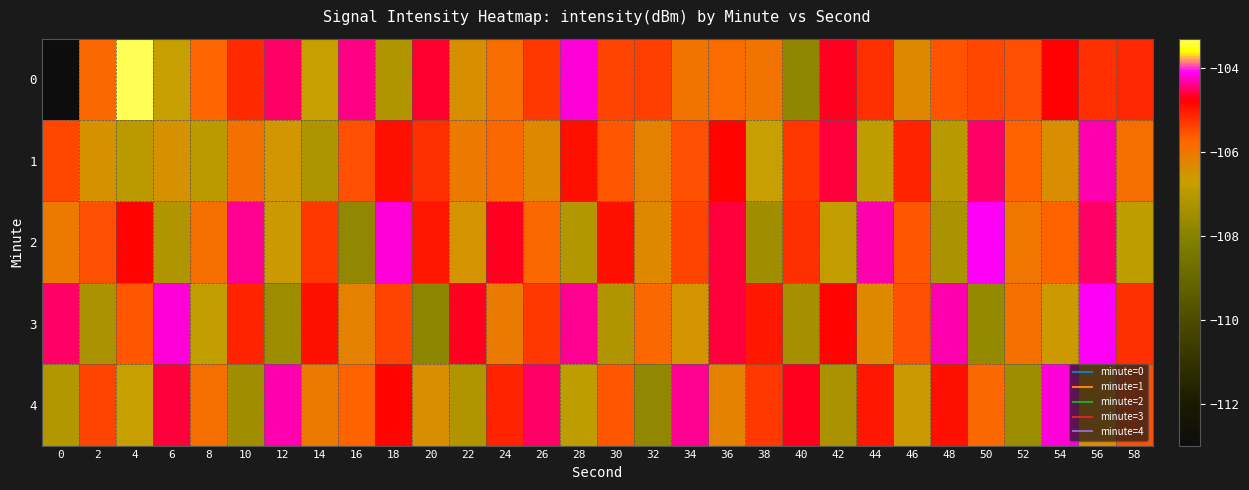

Reading left to right, extract all data points from this chart.

0: 0=-113.0	2=-105.8	4=-103.3	6=-106.7	8=-105.7	10=-105.2	12=-104.5	14=-106.7	16=-104.4	18=-107.2	20=-104.7	22=-106.4	24=-105.9	26=-105.3	28=-104.2	30=-105.4	32=-105.4	34=-106.0	36=-105.8	38=-106.0	40=-107.8	42=-104.7	44=-105.2	46=-106.3	48=-105.6	50=-105.4	52=-105.5	54=-104.7	56=-105.2	58=-105.1
1: 0=-105.5	2=-106.5	4=-107.0	6=-106.5	8=-106.9	10=-105.9	12=-106.5	14=-107.2	16=-105.5	18=-104.9	20=-105.2	22=-106.1	24=-105.8	26=-106.3	28=-104.9	30=-105.6	32=-106.2	34=-105.5	36=-104.8	38=-106.7	40=-105.3	42=-104.6	44=-106.9	46=-105.1	48=-107.0	50=-104.5	52=-105.7	54=-106.4	56=-104.3	58=-105.9
2: 0=-106.1	2=-105.5	4=-104.8	6=-107.2	8=-105.9	10=-104.4	12=-106.6	14=-105.3	16=-107.8	18=-104.2	20=-105.0	22=-106.5	24=-104.7	26=-105.8	28=-107.1	30=-104.9	32=-106.3	34=-105.4	36=-104.6	38=-107.5	40=-105.2	42=-106.8	44=-104.3	46=-105.6	48=-107.3	50=-104.1	52=-106.0	54=-105.7	56=-104.5	58=-106.9
3: 0=-104.5	2=-107.3	4=-105.6	6=-104.2	8=-106.8	10=-105.1	12=-107.6	14=-104.9	16=-106.2	18=-105.4	20=-107.9	22=-104.7	24=-106.1	26=-105.3	28=-104.4	30=-107.2	32=-105.8	34=-106.5	36=-104.6	38=-105.0	40=-107.4	42=-104.8	44=-106.3	46=-105.5	48=-104.3	50=-107.7	52=-105.9	54=-106.6	56=-104.1	58=-105.2
4: 0=-107.1	2=-105.4	4=-106.7	6=-104.6	8=-105.9	10=-107.5	12=-104.3	14=-106.1	16=-105.7	18=-104.8	20=-106.4	22=-107.2	24=-105.1	26=-104.5	28=-106.9	30=-105.6	32=-107.8	34=-104.4	36=-106.2	38=-105.3	40=-104.7	42=-107.3	44=-105.0	46=-106.6	48=-104.9	50=-105.8	52=-107.6	54=-104.2	56=-106.3	58=-105.5